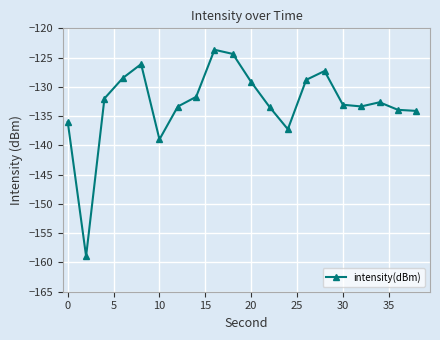

What is the value of the 2nd point from the left?

-158.9